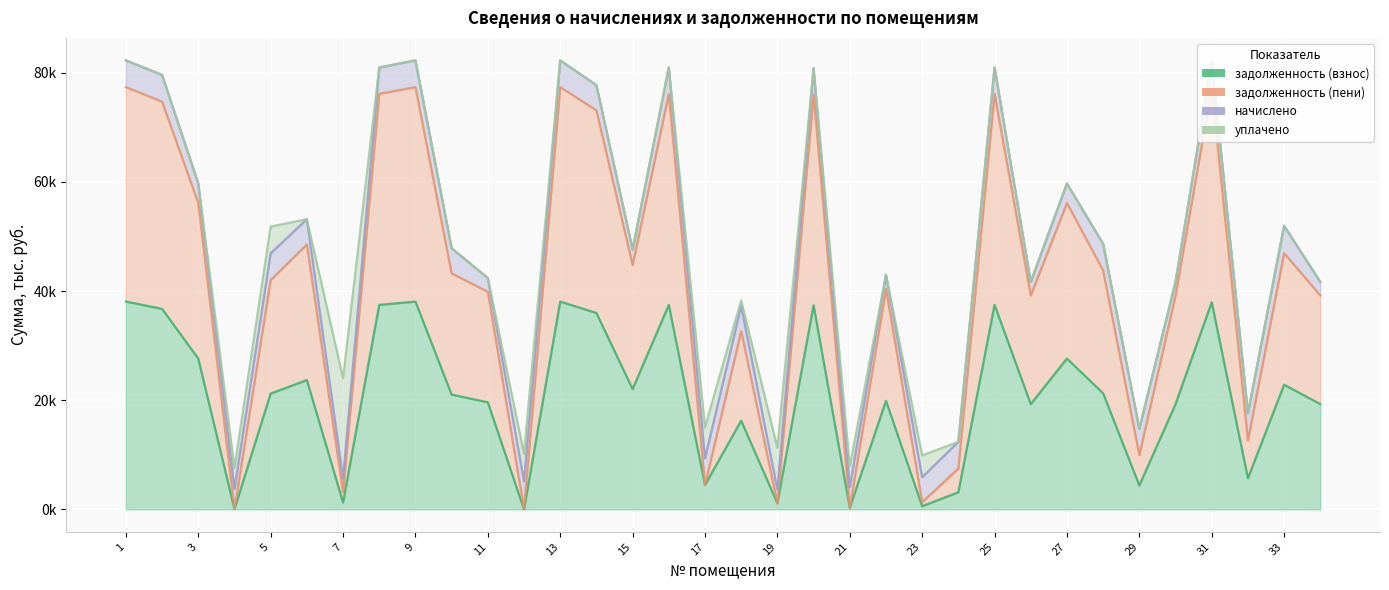

True or false: задолженность (пени) has a value of 13.6 at 10.

False